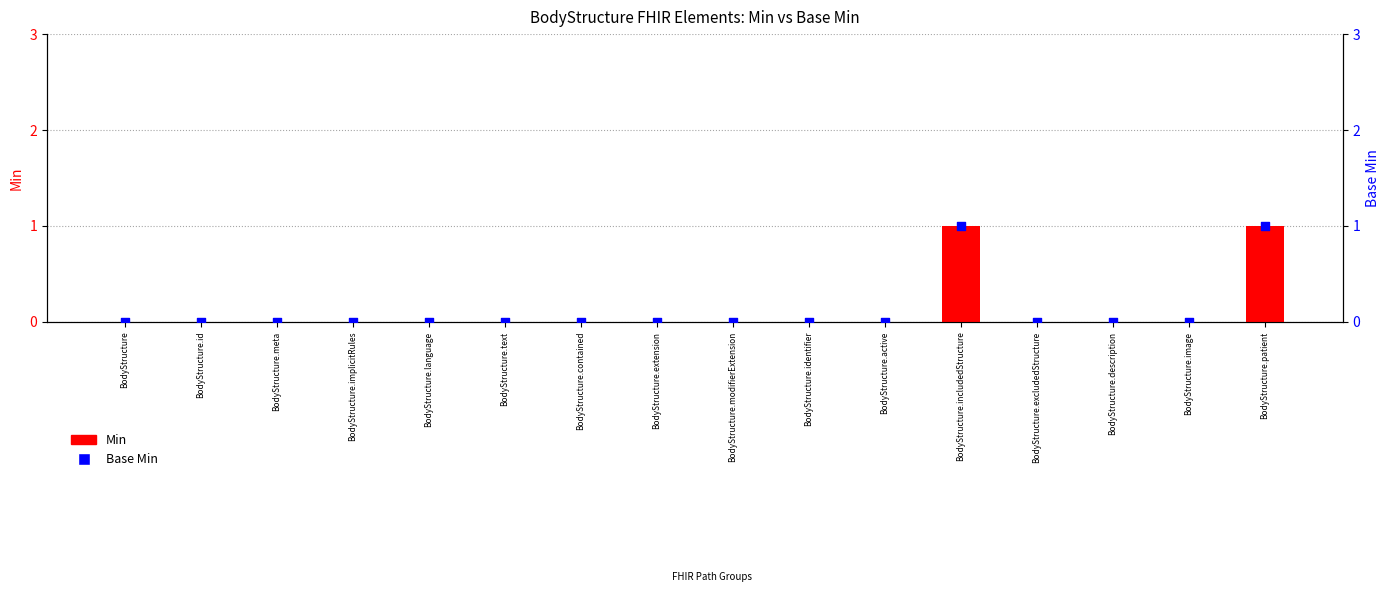

Which series contains the lowest Y value?

Min